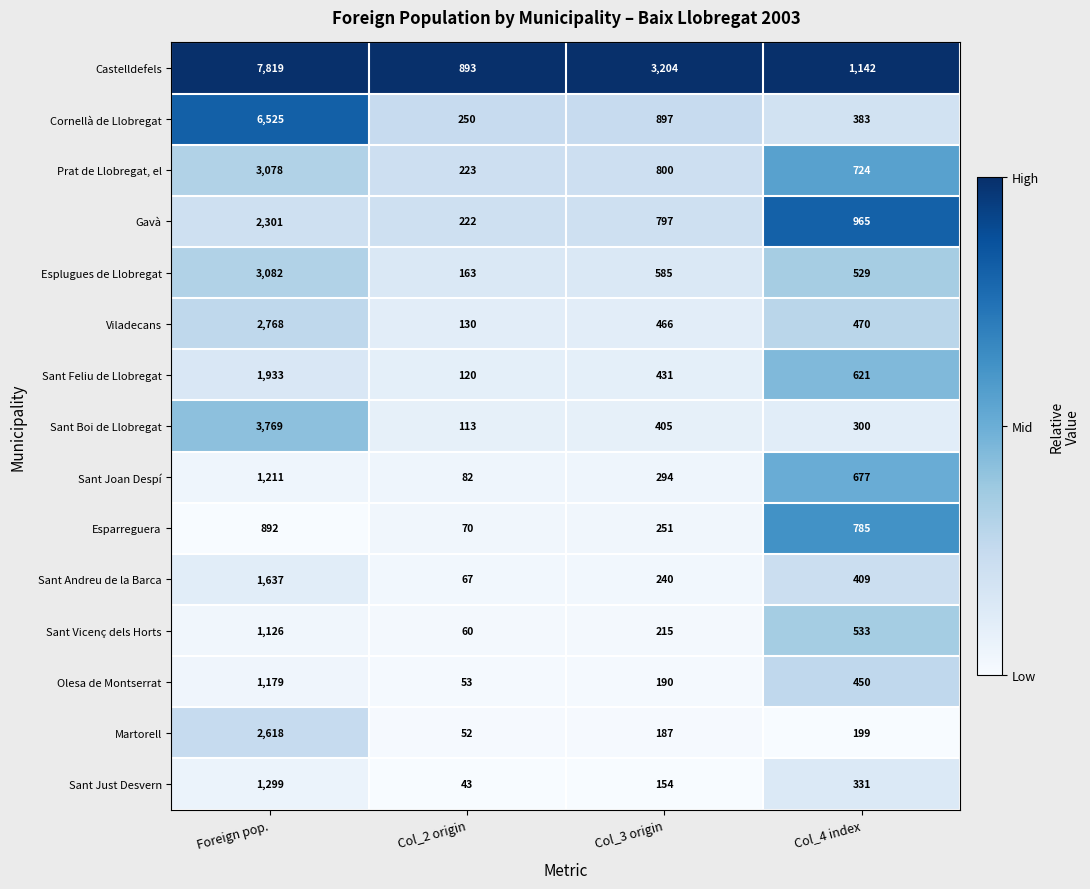

What is the difference between the maximum and minimum values in the Viladecans series?

2638